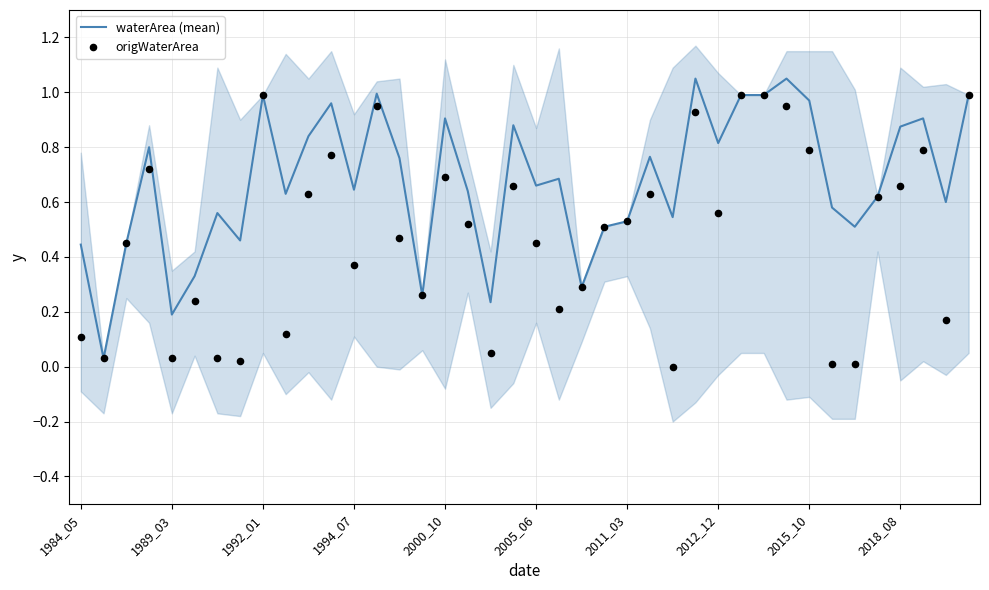

Is the value of waterArea (mean) at 26 greater than the value of origWaterArea at 1984_05?

Yes